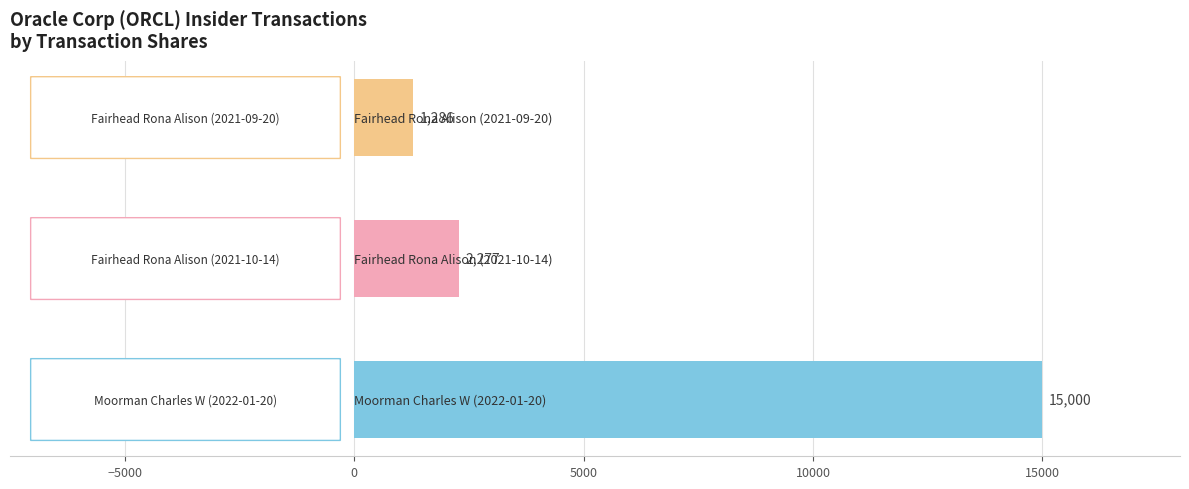

Does the chart contain stacked bars?

No